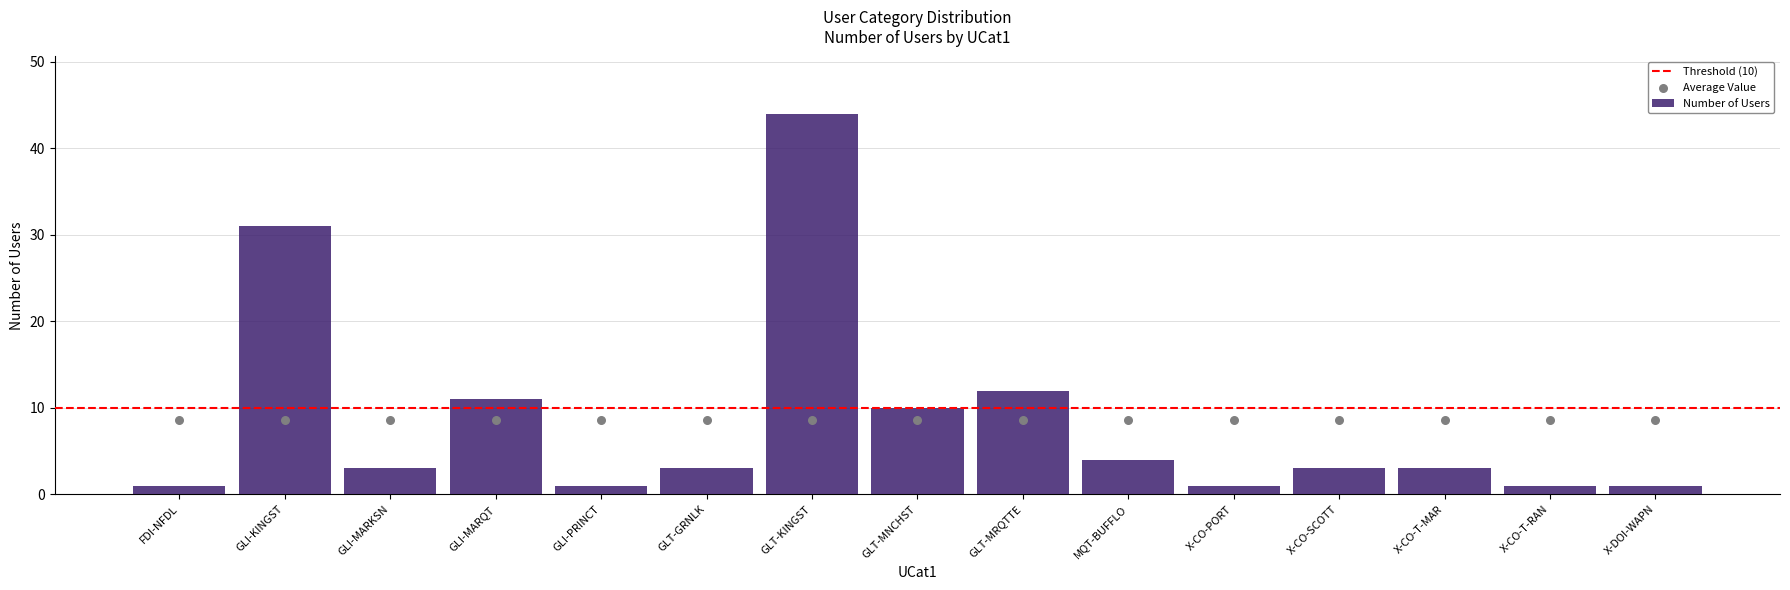

What is the change in value from FDI-NFDL to GLT-MRQTTE?

+11